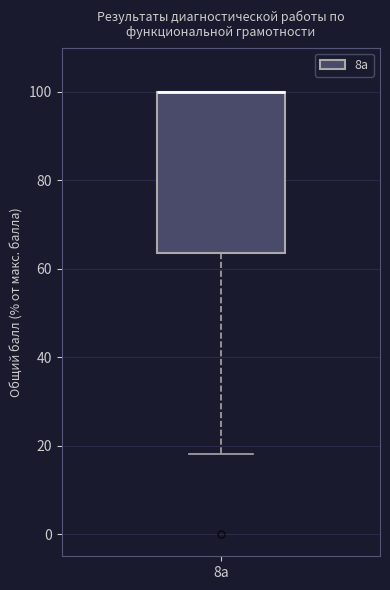

Read this box plot against the y-axis: the position of the median line, the range covered by the box, and the ends of both whiskers. The values are not printed on the chart, so give them approximately, as read against the axis.

median 100 (drawn on the box's upper edge), box 64 to 100, whiskers 18 to 100